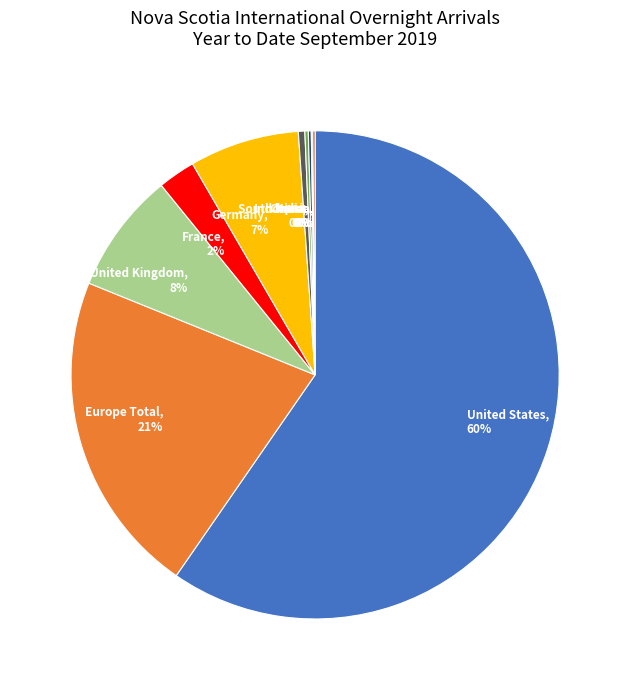

Is it true that Germany is 18% of the pie?

False